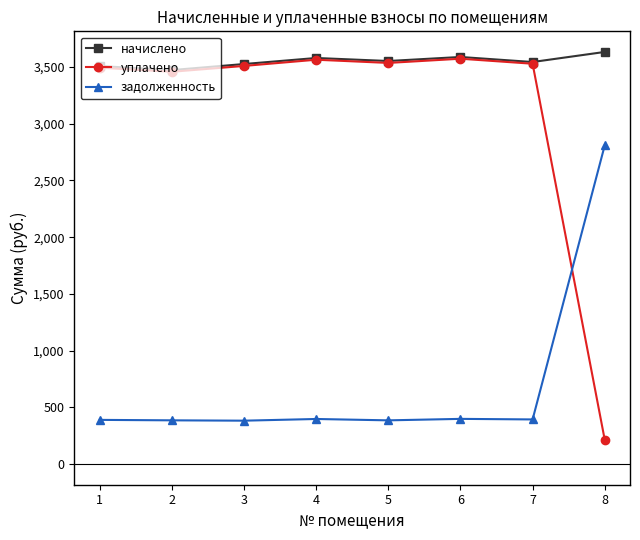

Which series has the largest total across all categories?

начислено